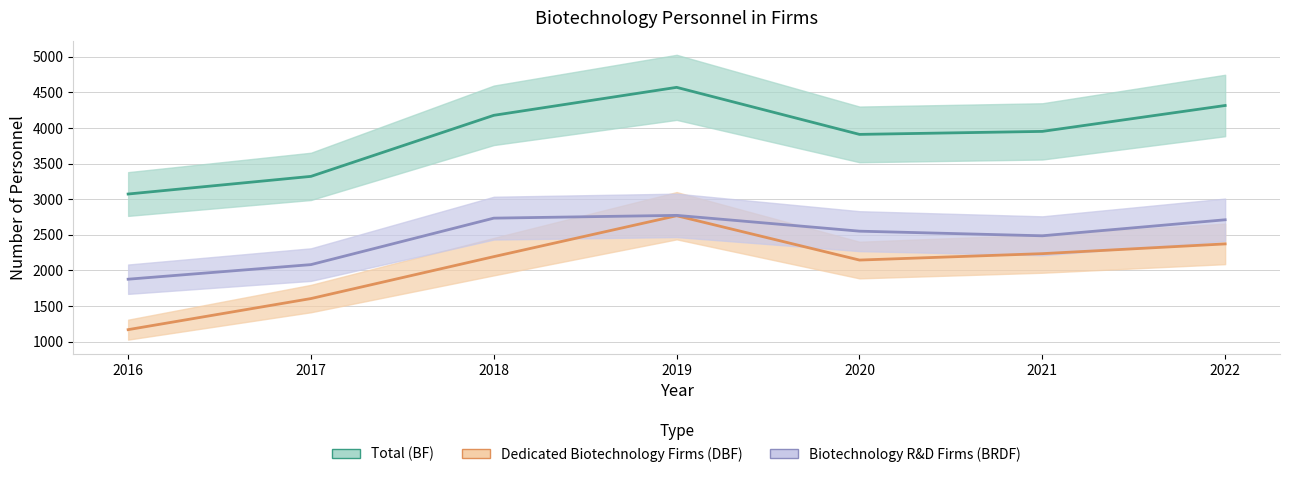

At which label does Total (BF) first exceed 3953?

2018